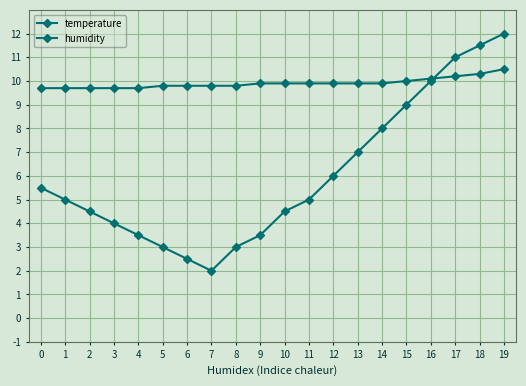

Is the value of temperature at 8 greater than the value of humidity at 9?

Yes